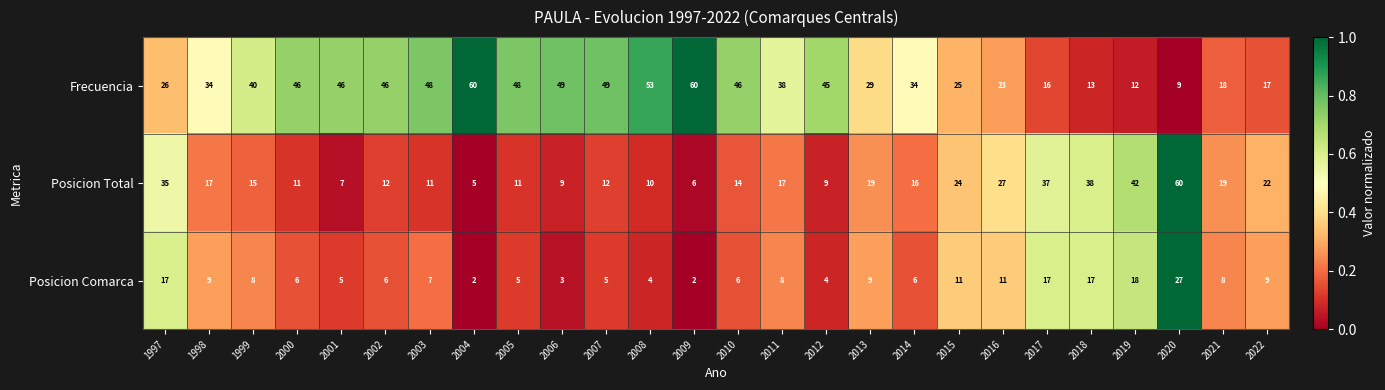

What is the difference between the maximum and minimum values in the Frecuencia series?

51